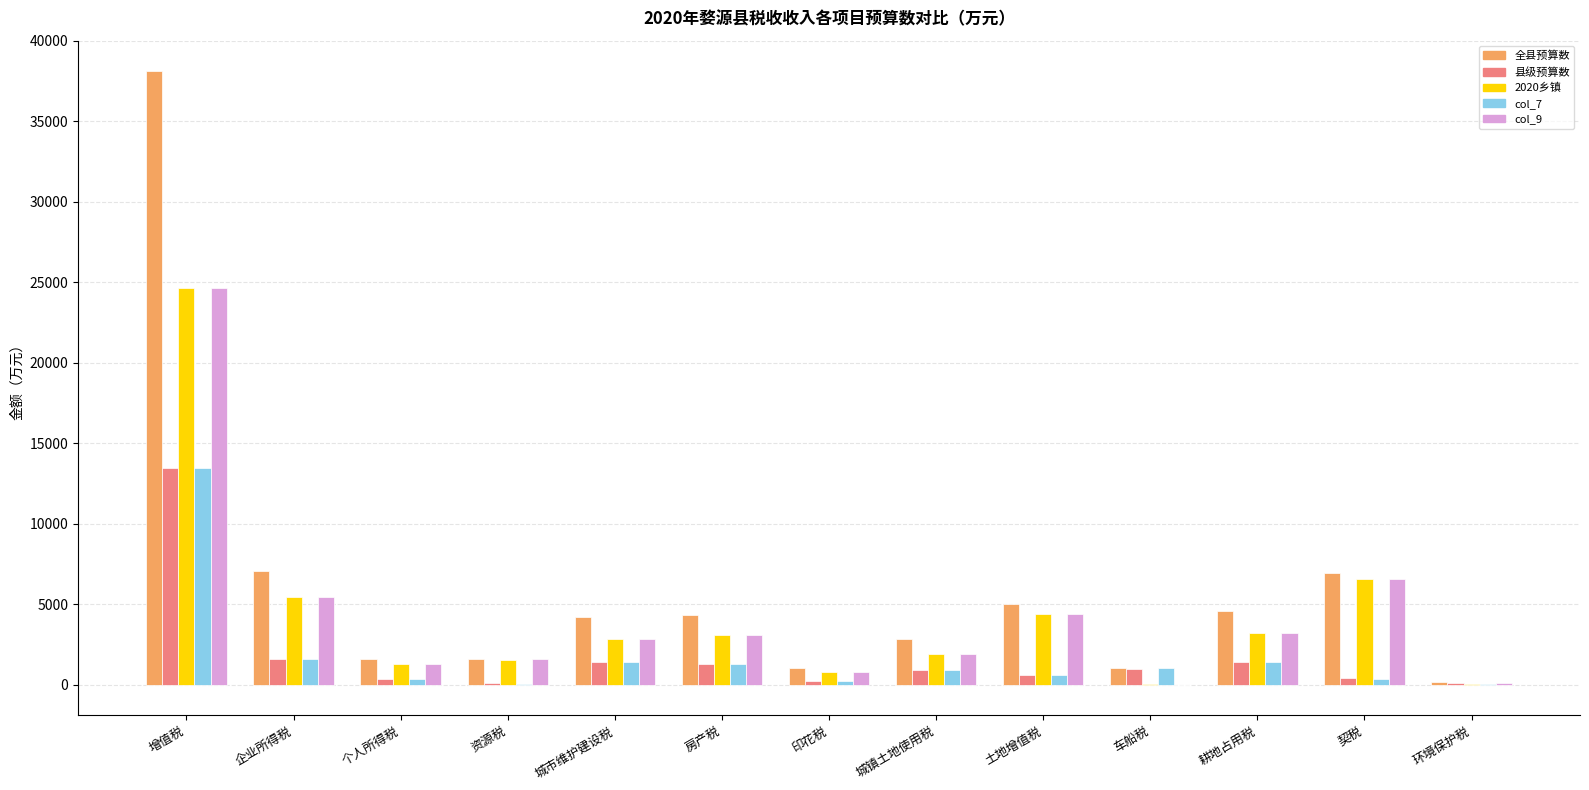

What value does the col_7 series have at 企业所得税?

1572.8